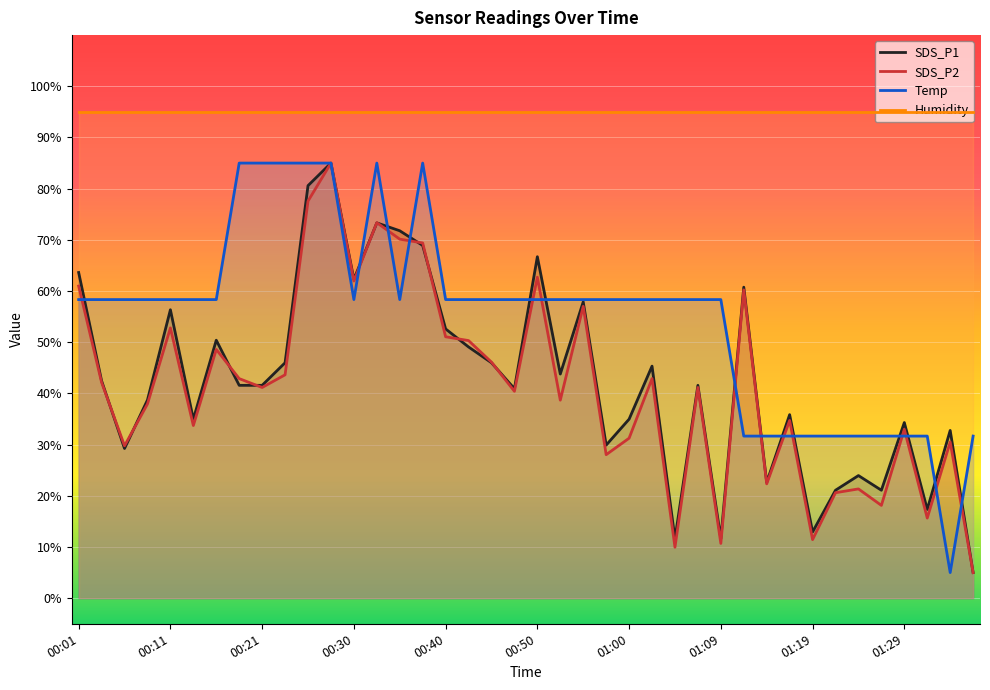

Where is Temp nearest to the value 45?

00:01